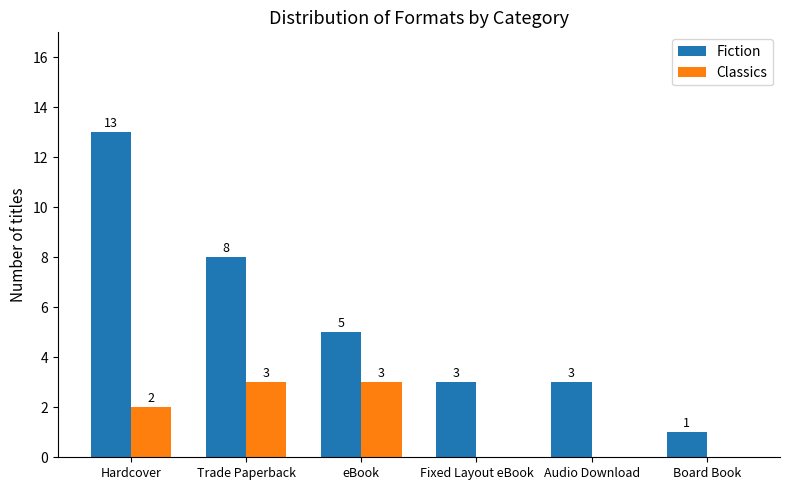

At which label does Fiction first exceed 5?

Hardcover